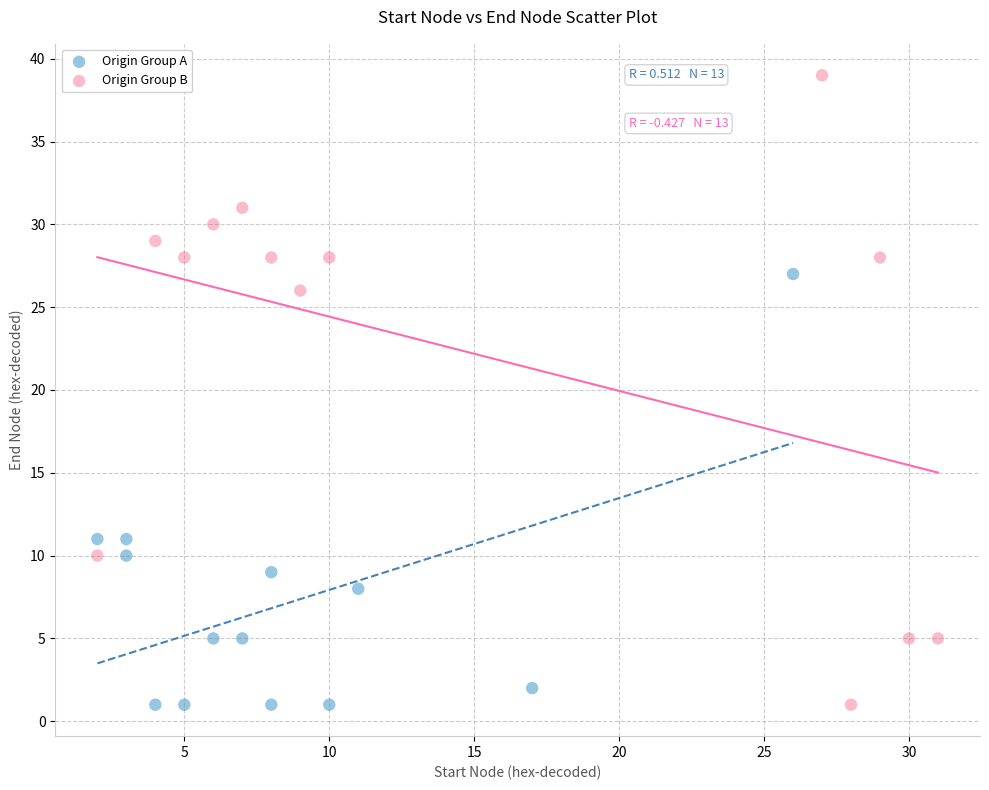

Which series reaches the maximum Y coordinate?

Origin Group B